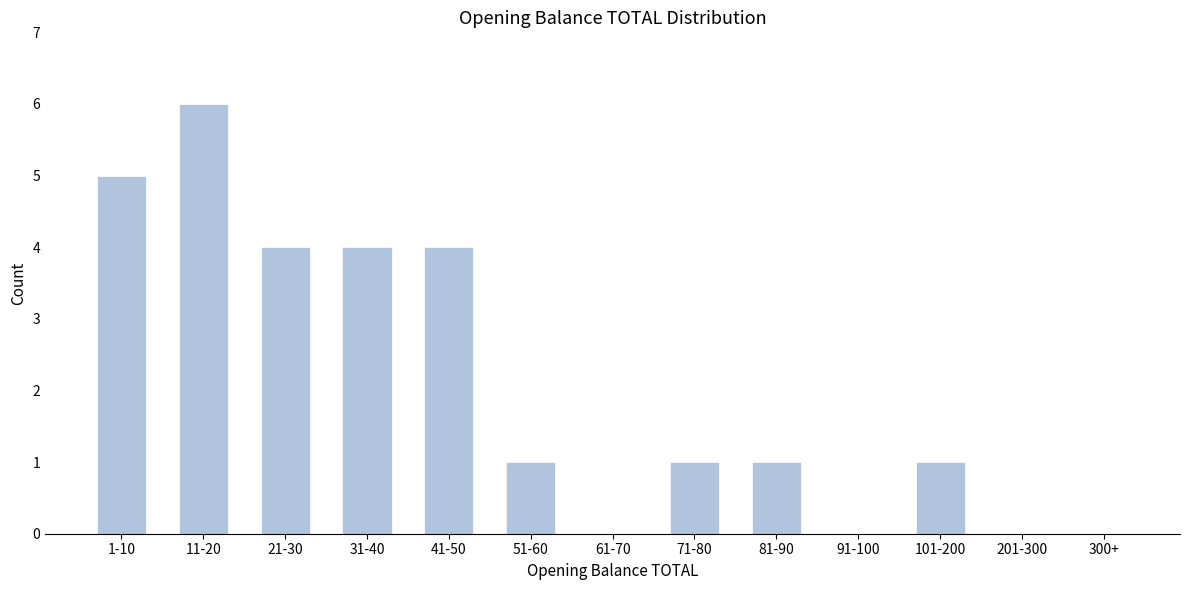

Reading left to right, extract all data points from this chart.

1-10=5	11-20=6	21-30=4	31-40=4	41-50=4	51-60=1	61-70=0	71-80=1	81-90=1	91-100=0	101-200=1	201-300=0	300+=0